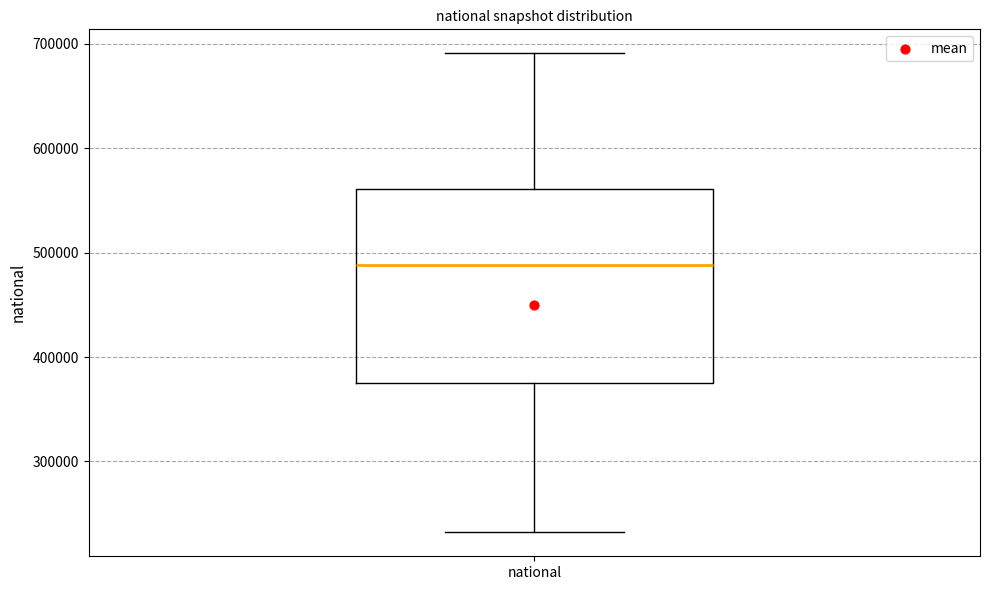

Where is the upper edge of the box for national on the y-axis? The values are not printed on the chart, so give them approximately, as read against the axis.

560000